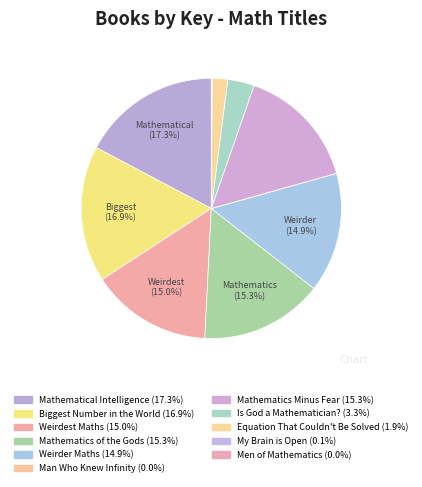

Does Weirdest Maths account for over 50% of the chart?

No